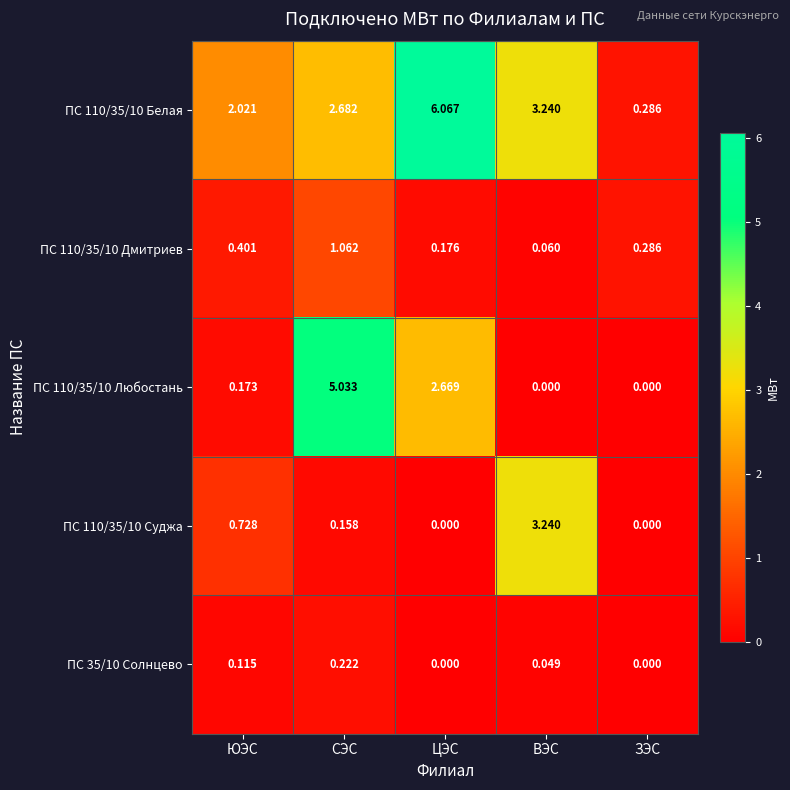

At which label is ПС 110/35/10 Любостань closest to 2?

ЦЭС